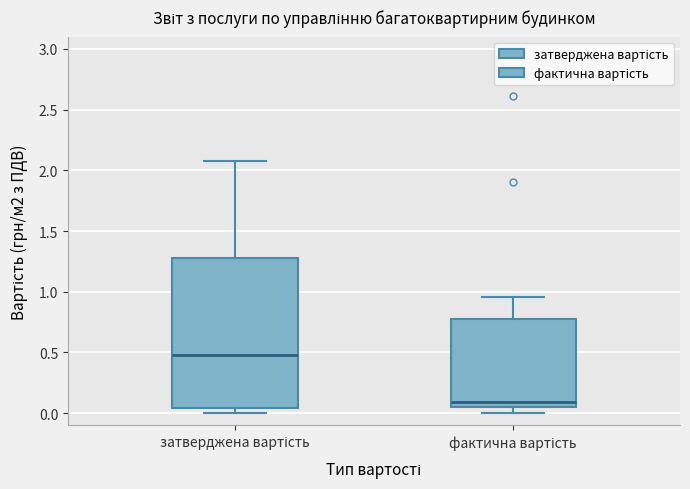

Which box is the tallest, from its lower edge to its upper edge?

затверджена вартість